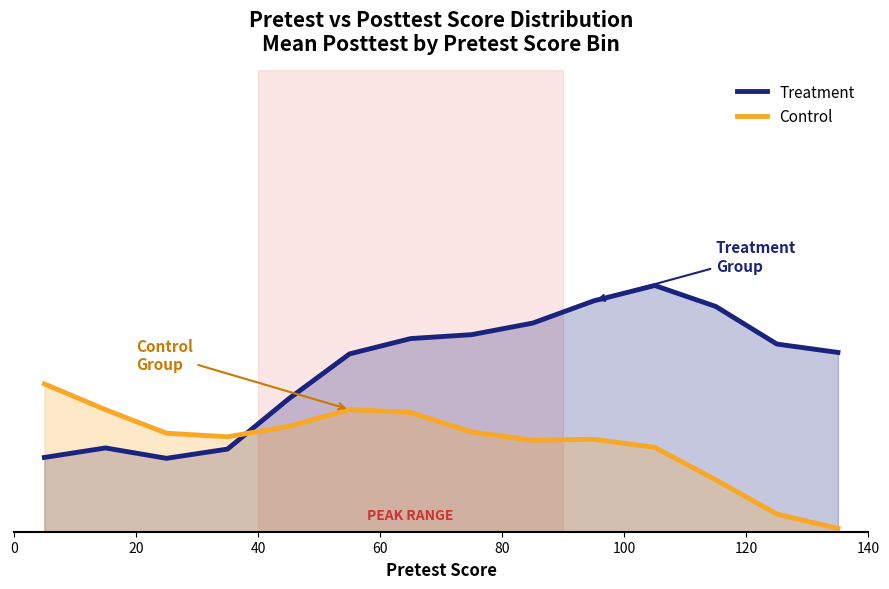

List the series in order of their peak value, lowest first.

Control, Treatment